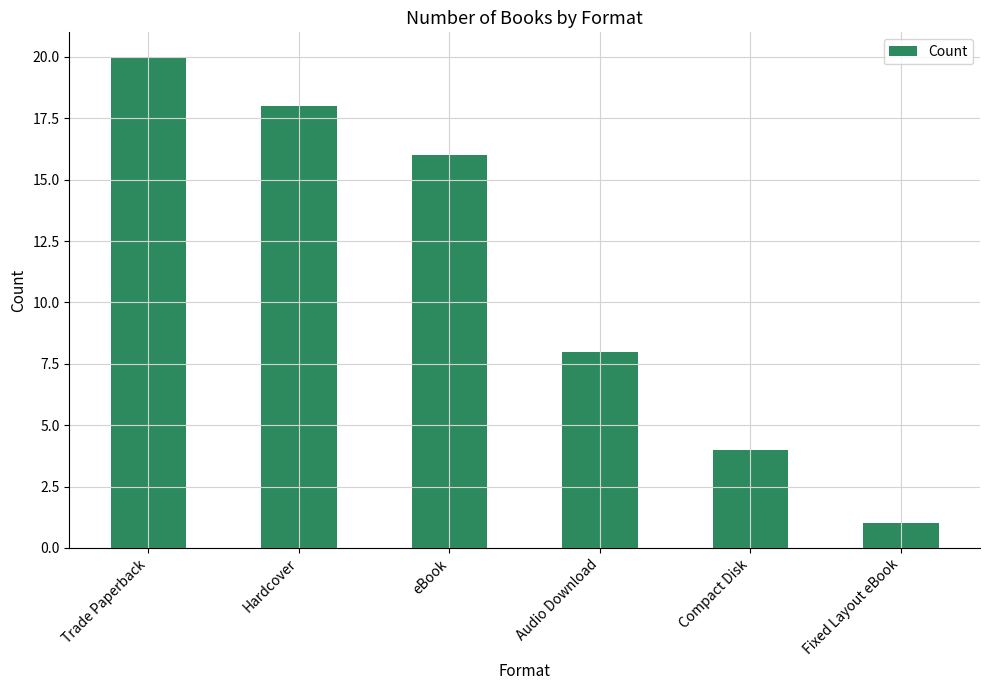

What is the label of the 4th bar from the left?

Audio Download